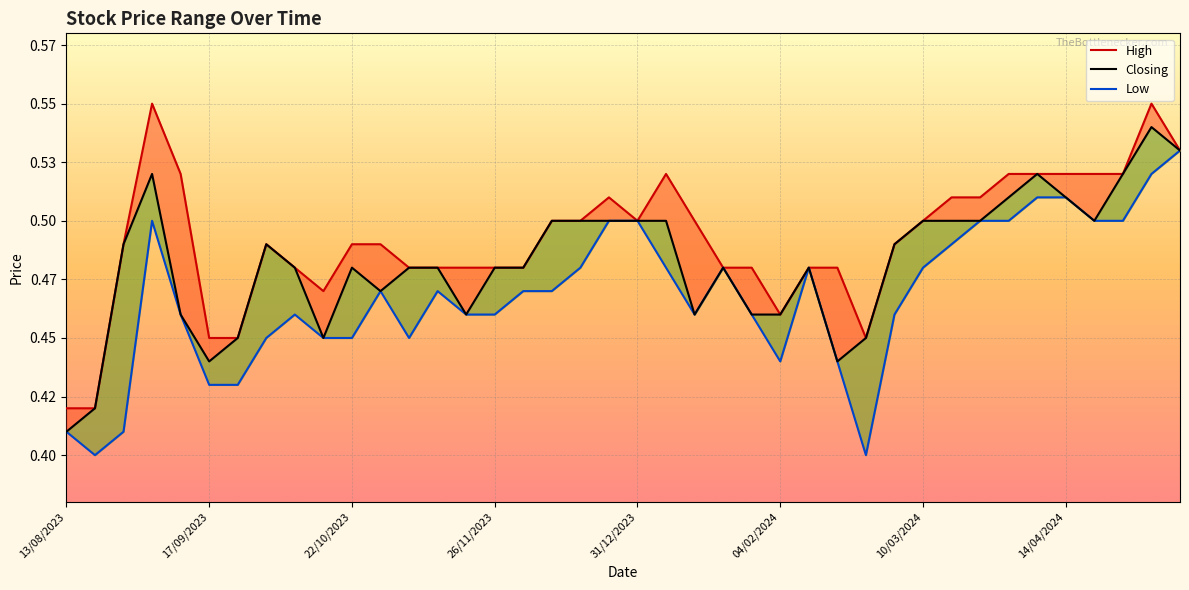

The value of Low at 26/11/2023 is 0.5. True or false?

True